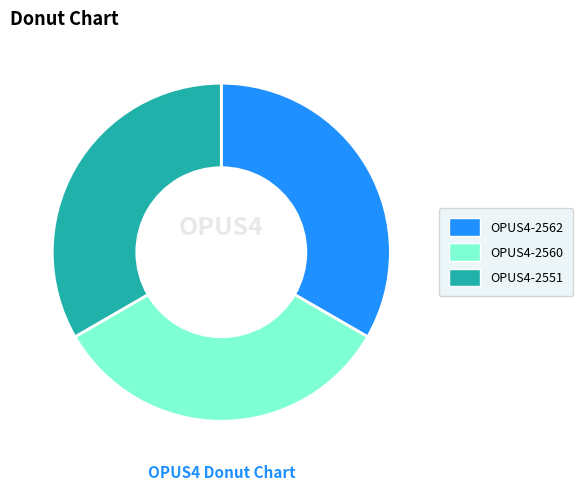

Is there a majority slice in this chart?

No